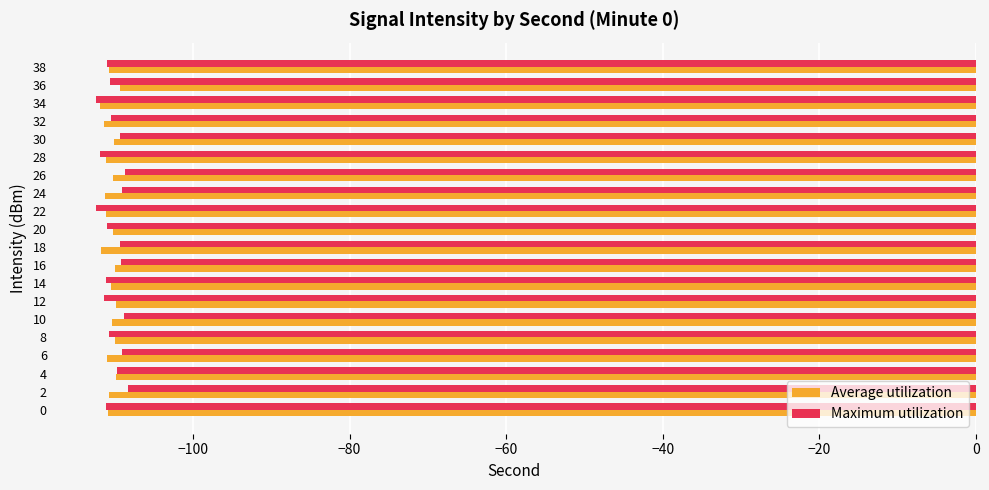

What is the maximum value shown in the chart?

-108.3